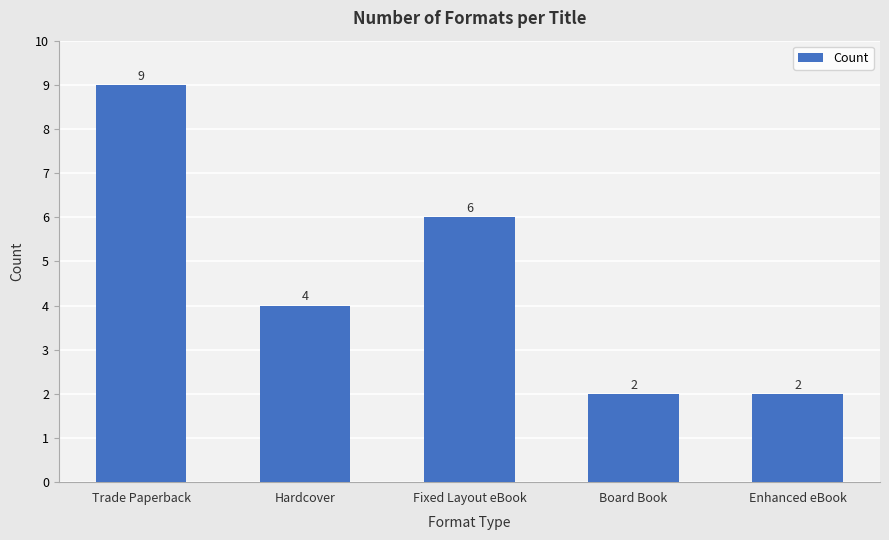

What is the label of the 4th bar from the left?

Board Book